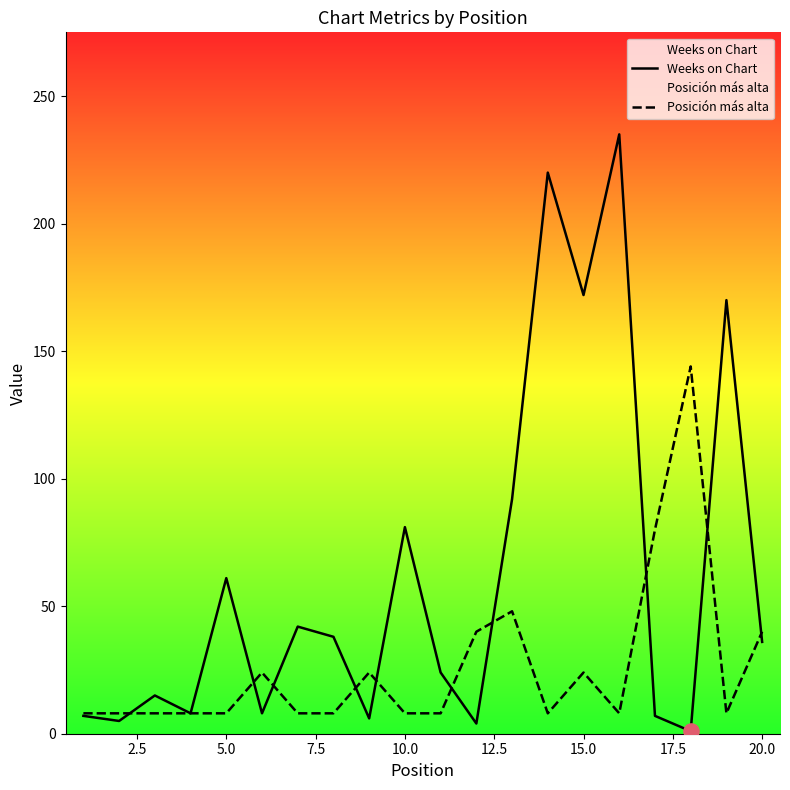

Which series has the largest total across all categories?

Weeks on Chart